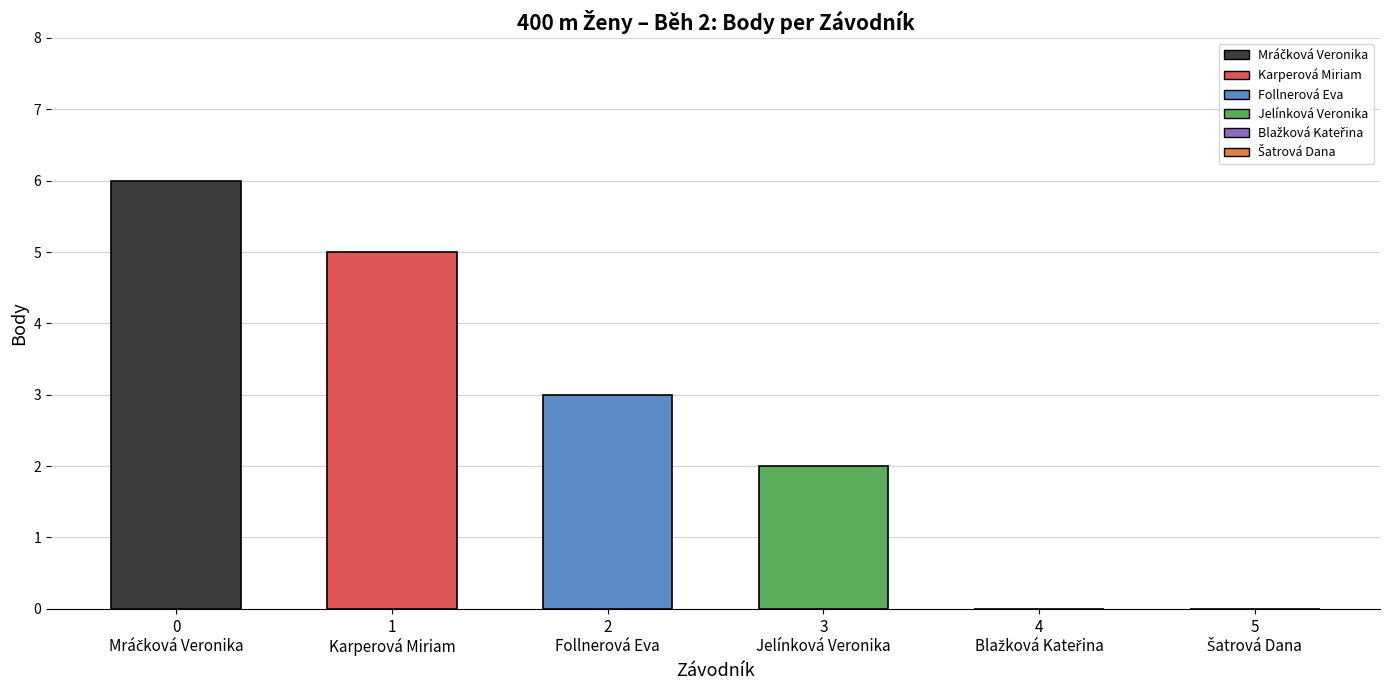

Reading left to right, list all the values displayed in this chart.

6	5	3	2	0	0